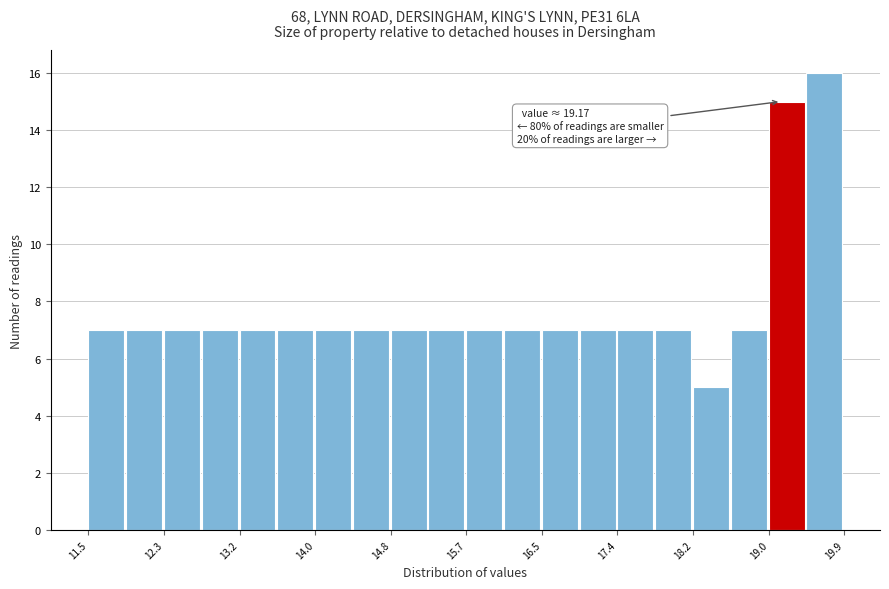

Over which range of the x-axis is the bar tallest?

19.5 to 19.9